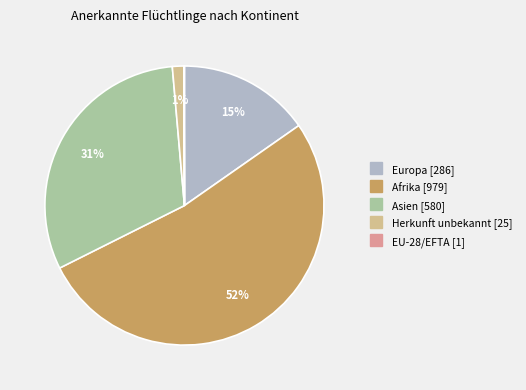

Does any single category account for the majority?

Yes